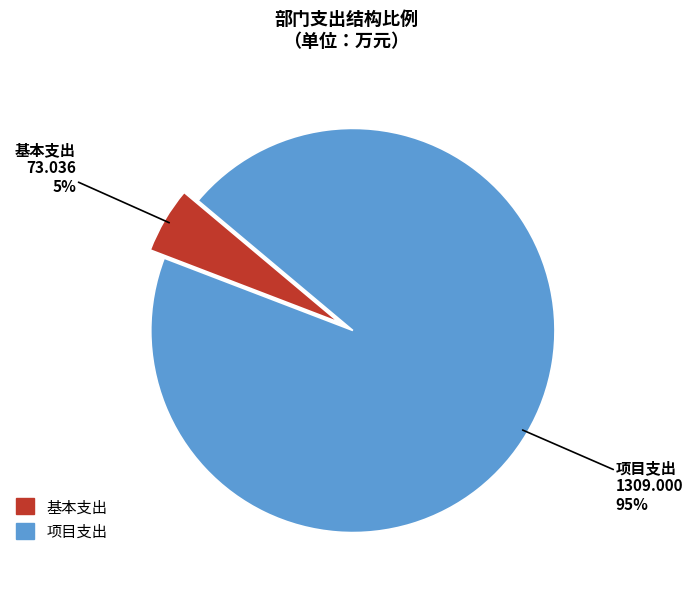

Rank the categories by value from lowest to highest.

基本支出, 项目支出